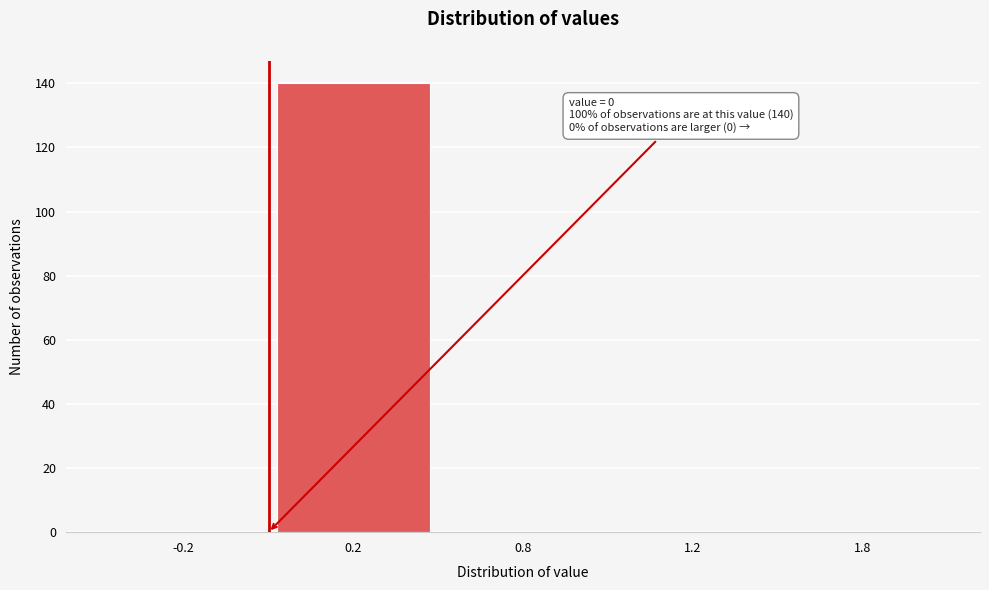

Reading left to right, what are all the values shown in this chart?

-0.2=0	0.2=140	0.8=0	1.2=0	1.8=0